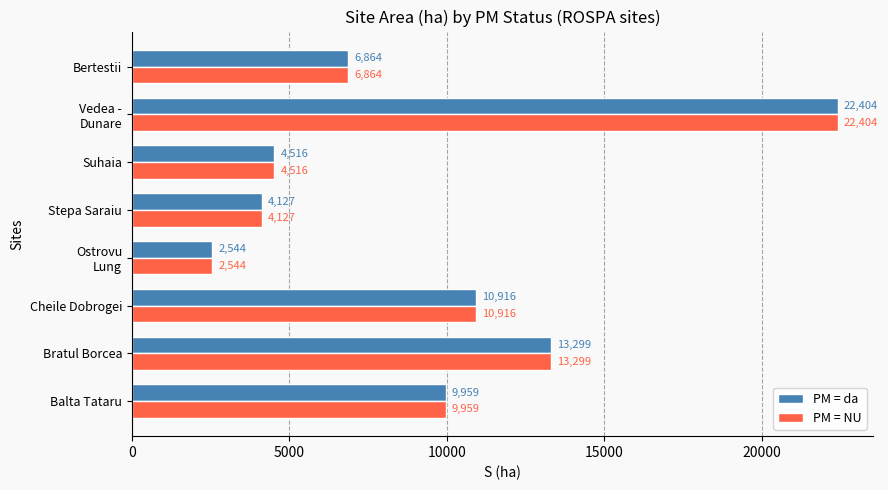

What is the highest value of the PM = da series?

22404